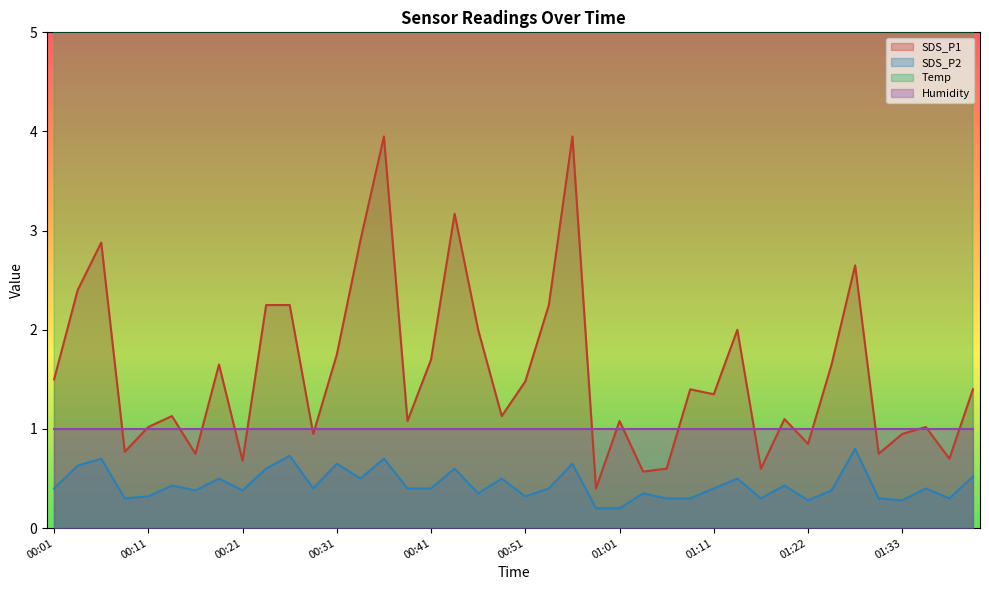

True or false: Temp has more than 0 interior local peaks.

True